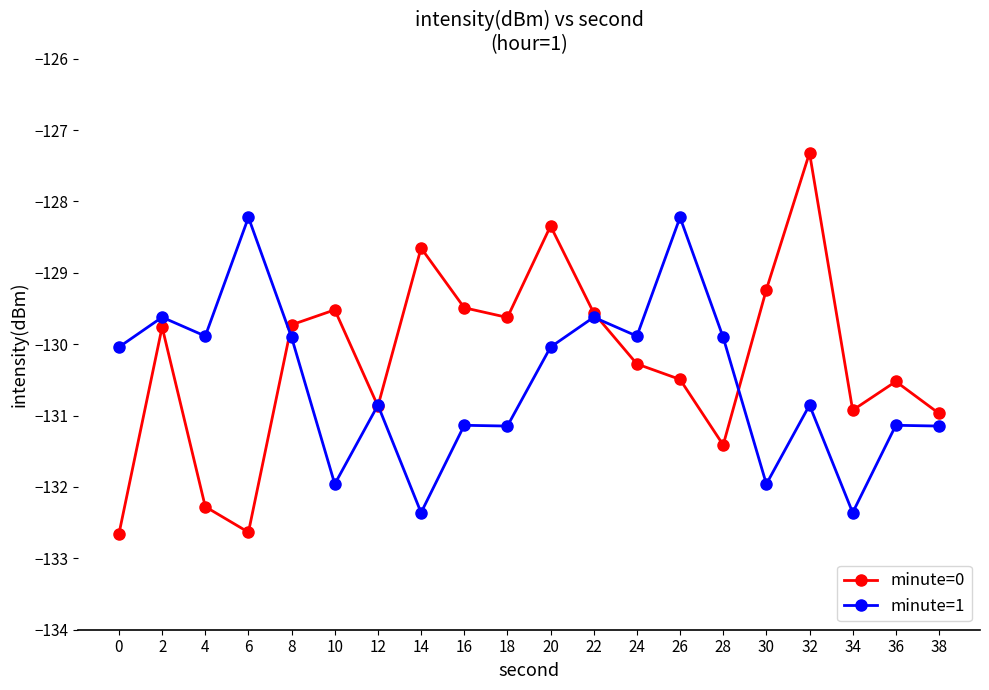

List the series in order of their peak value, lowest first.

minute=1, minute=0